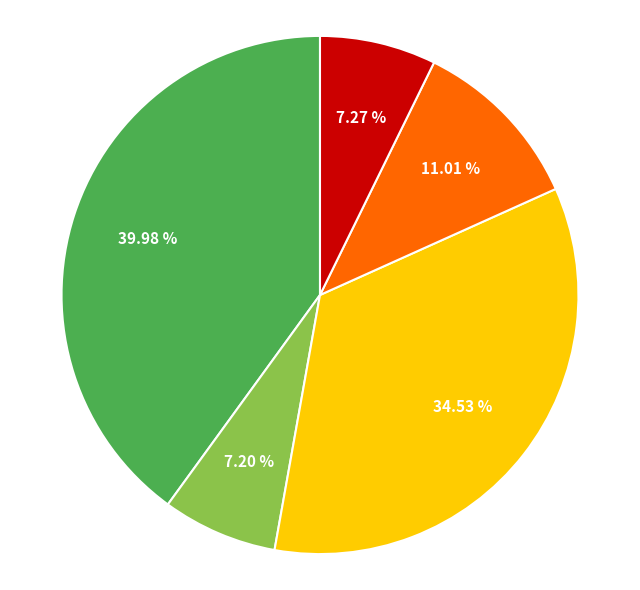

Is there a majority slice in this chart?

No